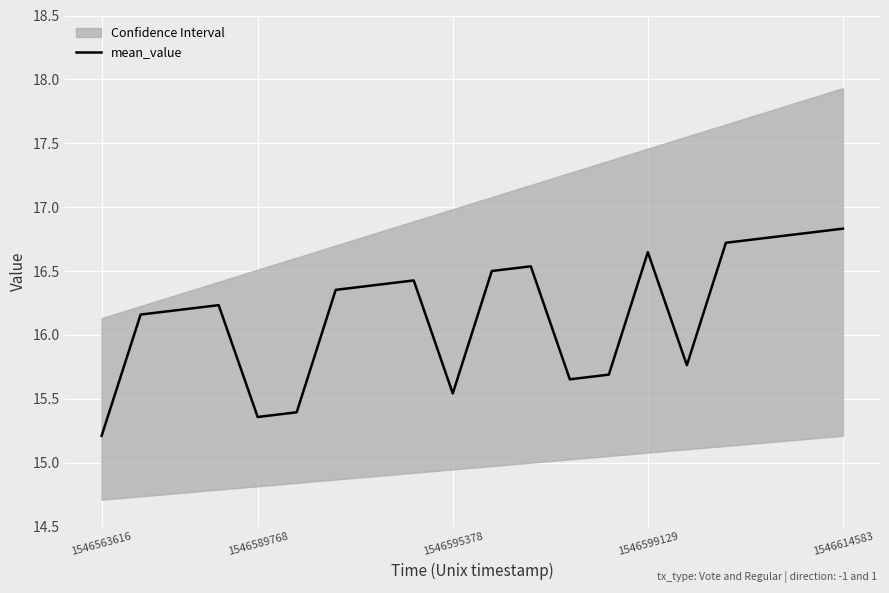

How many points are lower than both their immediate neighbors (excluding endpoints)?

4